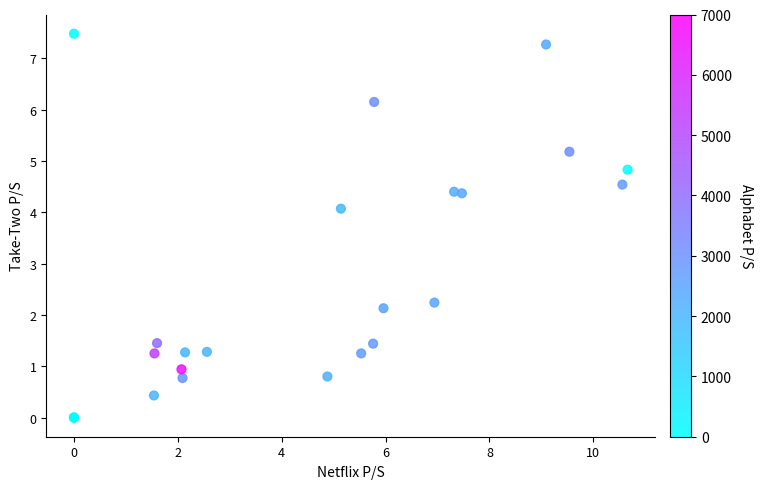

What Y value in the scatter plot is closest to 3?

2.2